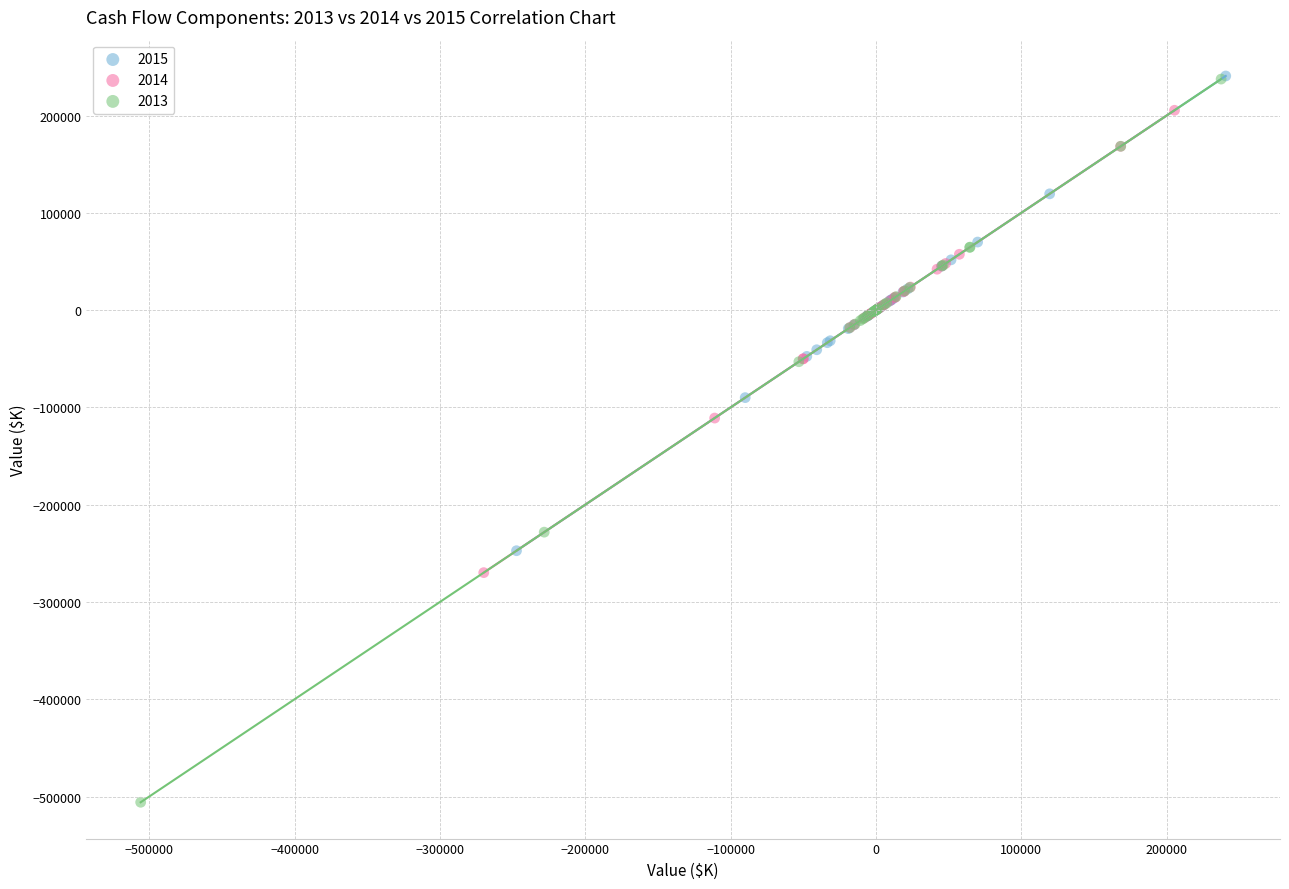

Which series has the widest spread of Y values?

2013